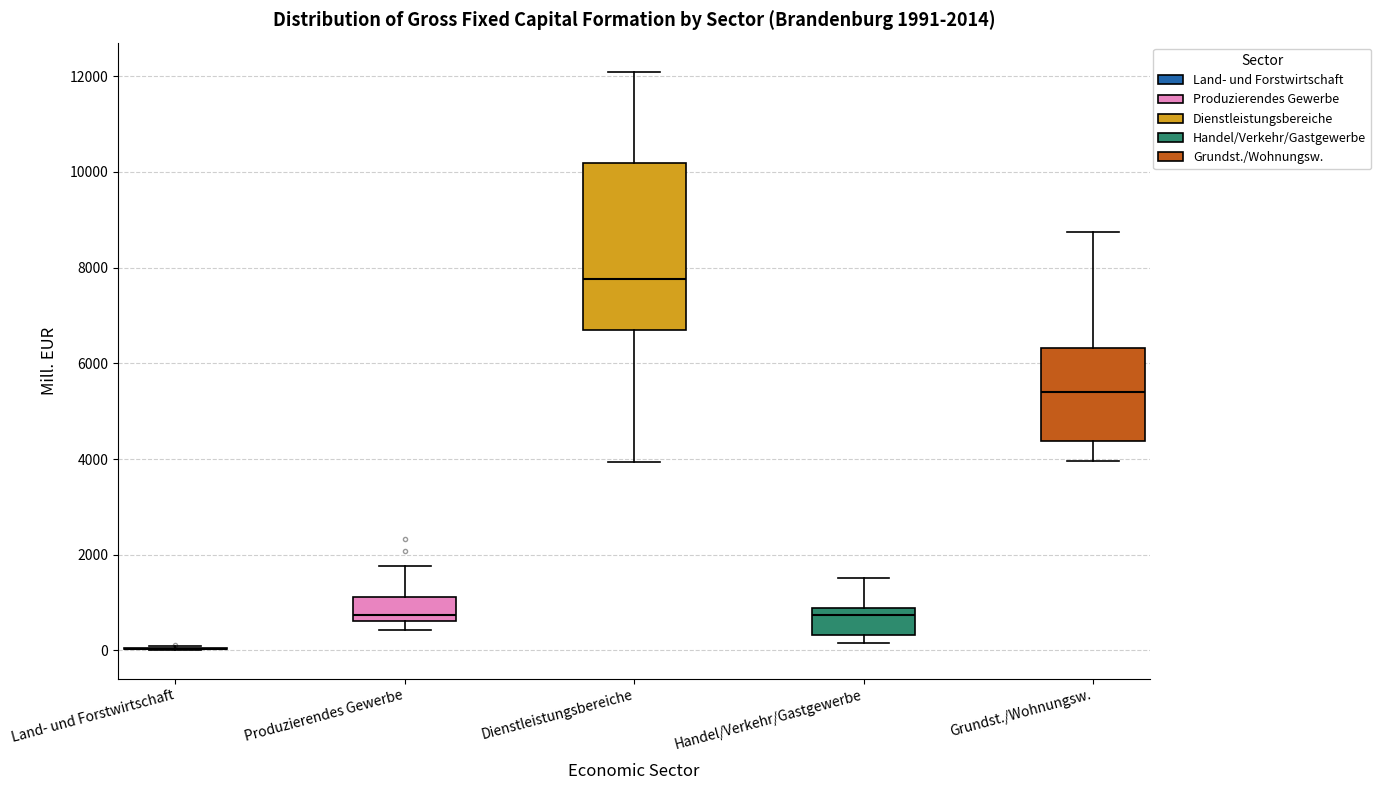

Comparing the boxes themselves (not the whiskers), which one is the tallest?

Dienstleistungsbereiche